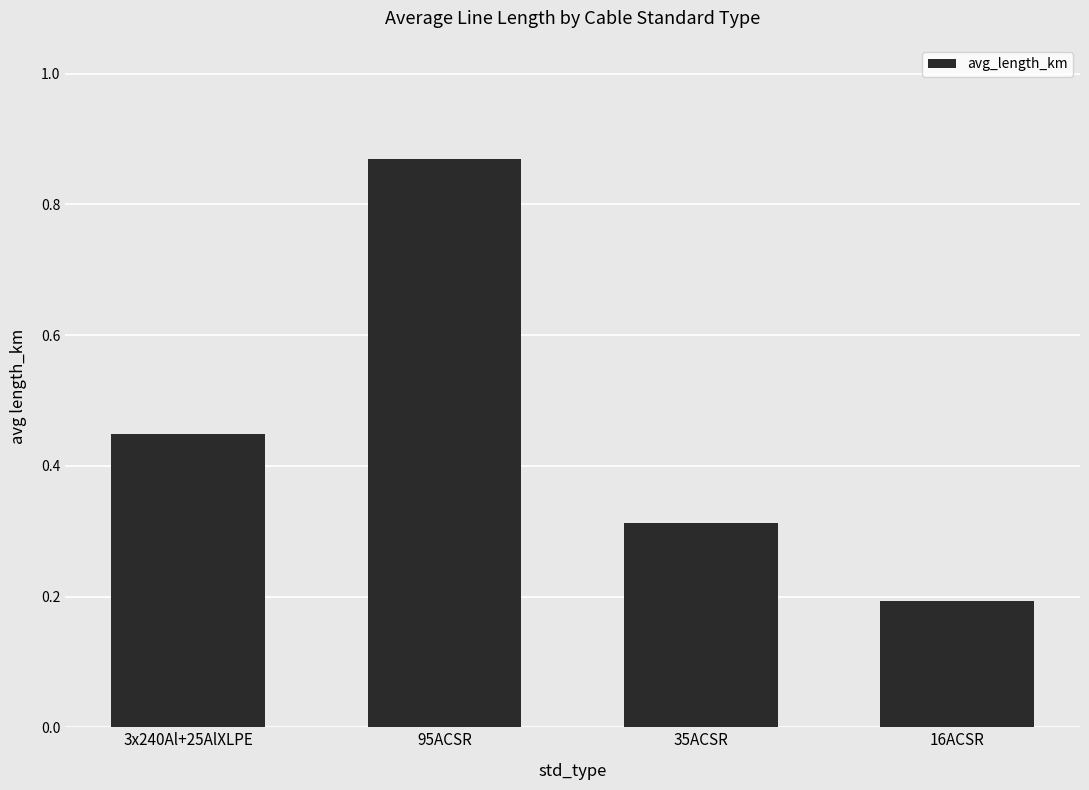

Rank the categories by value from lowest to highest.

16ACSR, 35ACSR, 3x240Al+25AlXLPE, 95ACSR